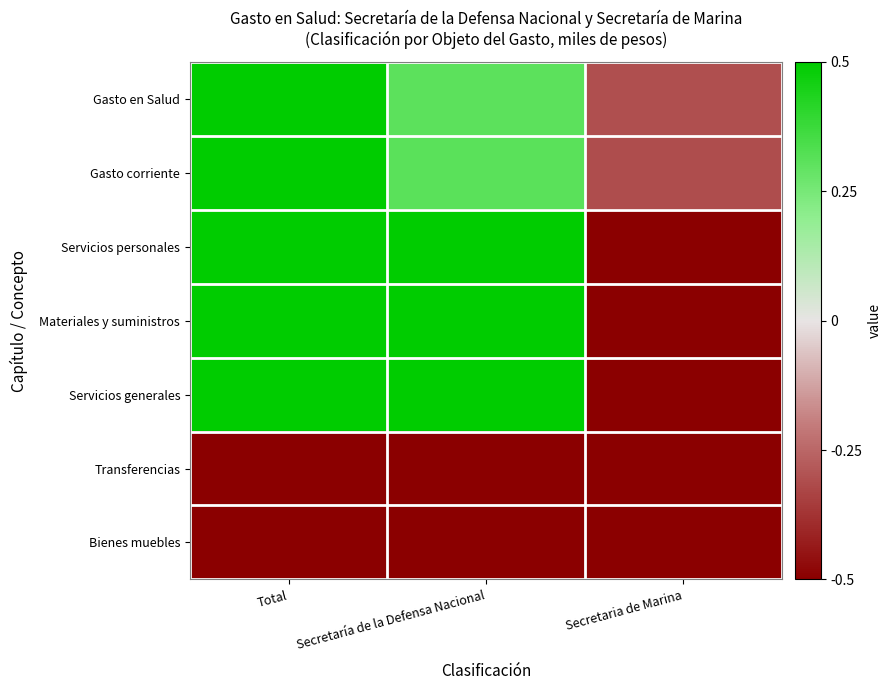

Rank the series by their maximum value, from lowest to highest.

Transferencias, Bienes muebles, Gasto en Salud, Gasto corriente, Servicios personales, Materiales y suministros, Servicios generales